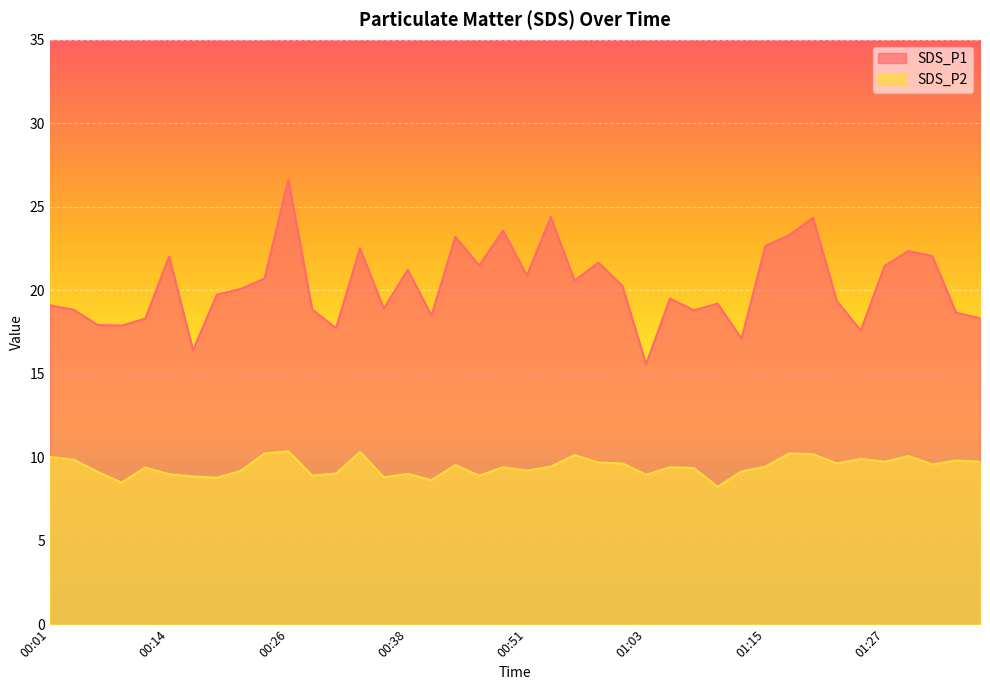

In SDS_P1, how many points are lower than both neighbors (excluding endpoints)?

12